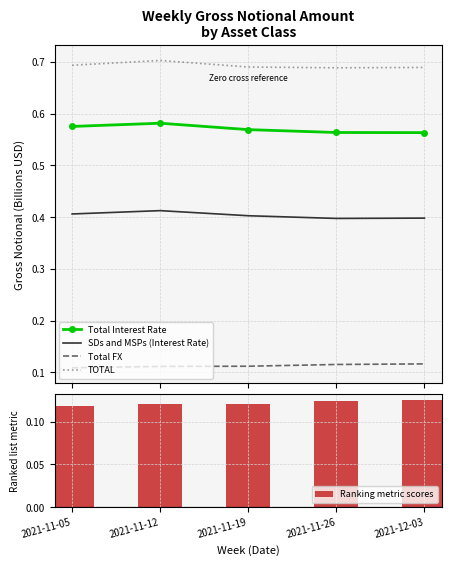

The TOTAL series shows 0.7 at 2021-11-19. True or false?

True